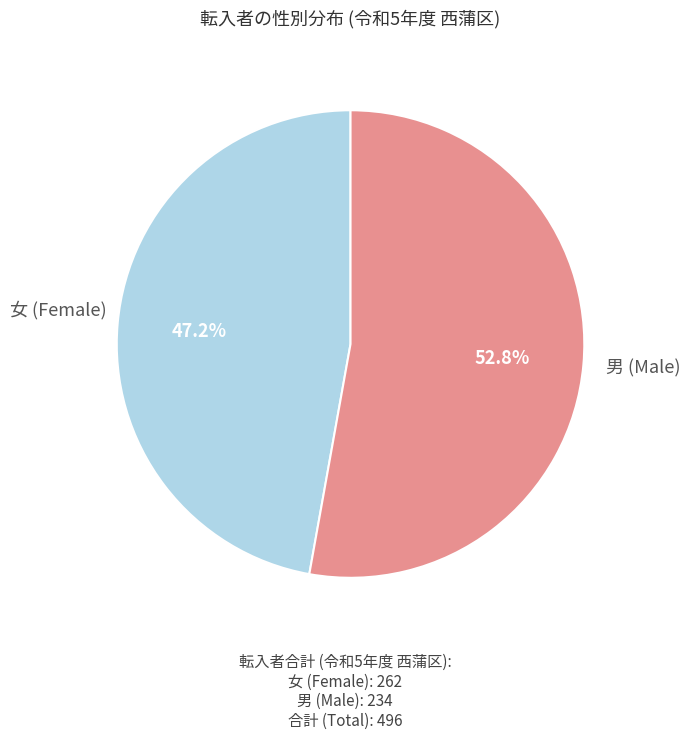

Is there any slice that represents more than half of the pie?

Yes